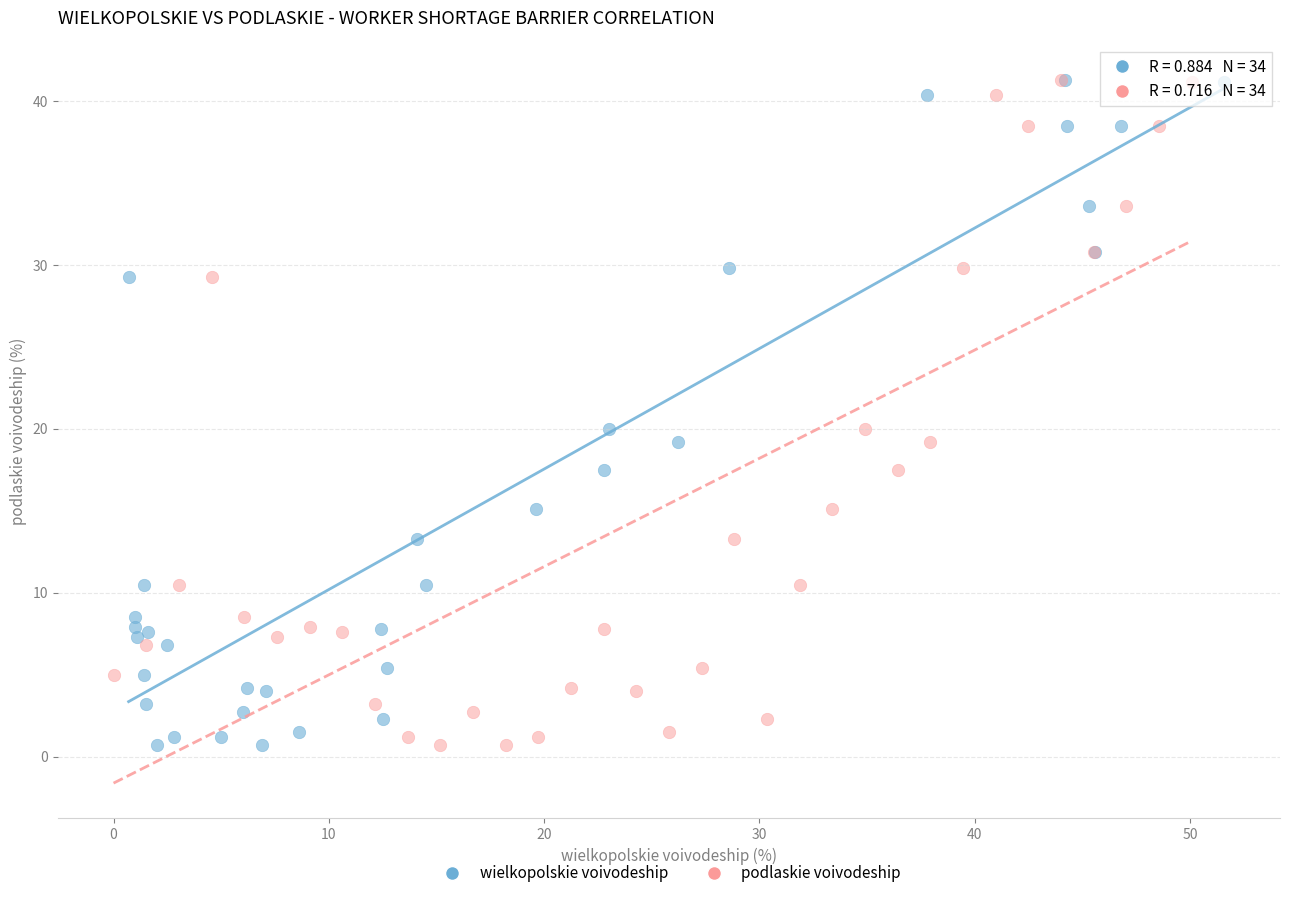

What are all the series names shown in the legend?

wielkopolskie voivodeship, podlaskie voivodeship